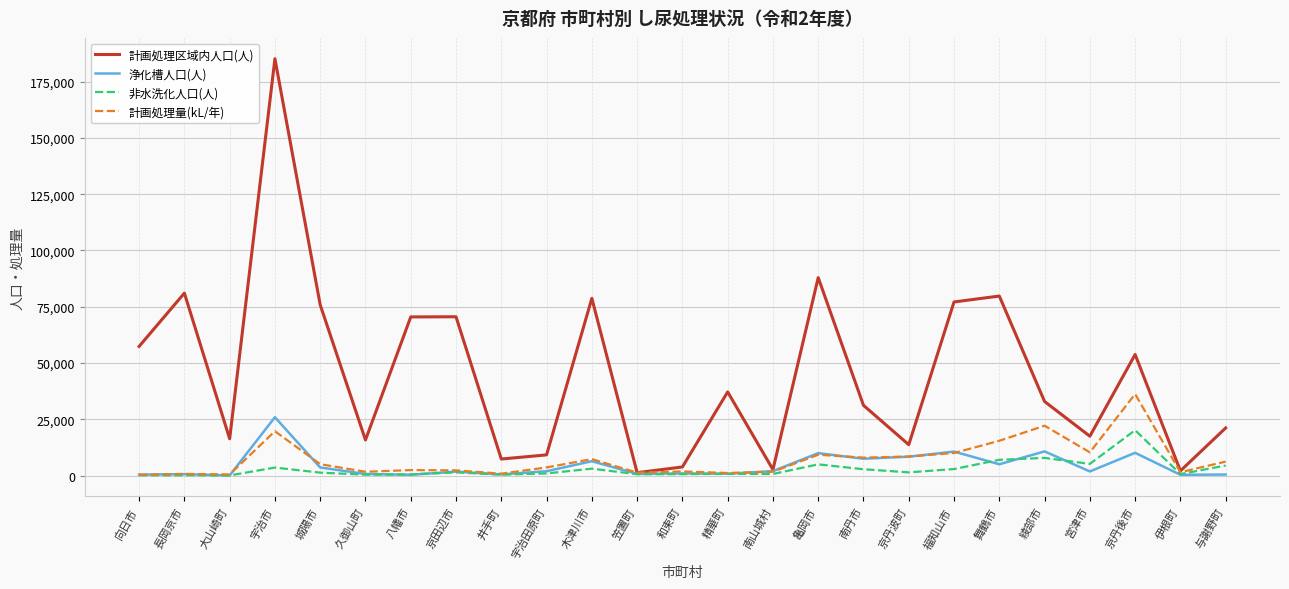

Which series changed the most between 伊根町 and 与謝野町?

計画処理区域内人口(人)